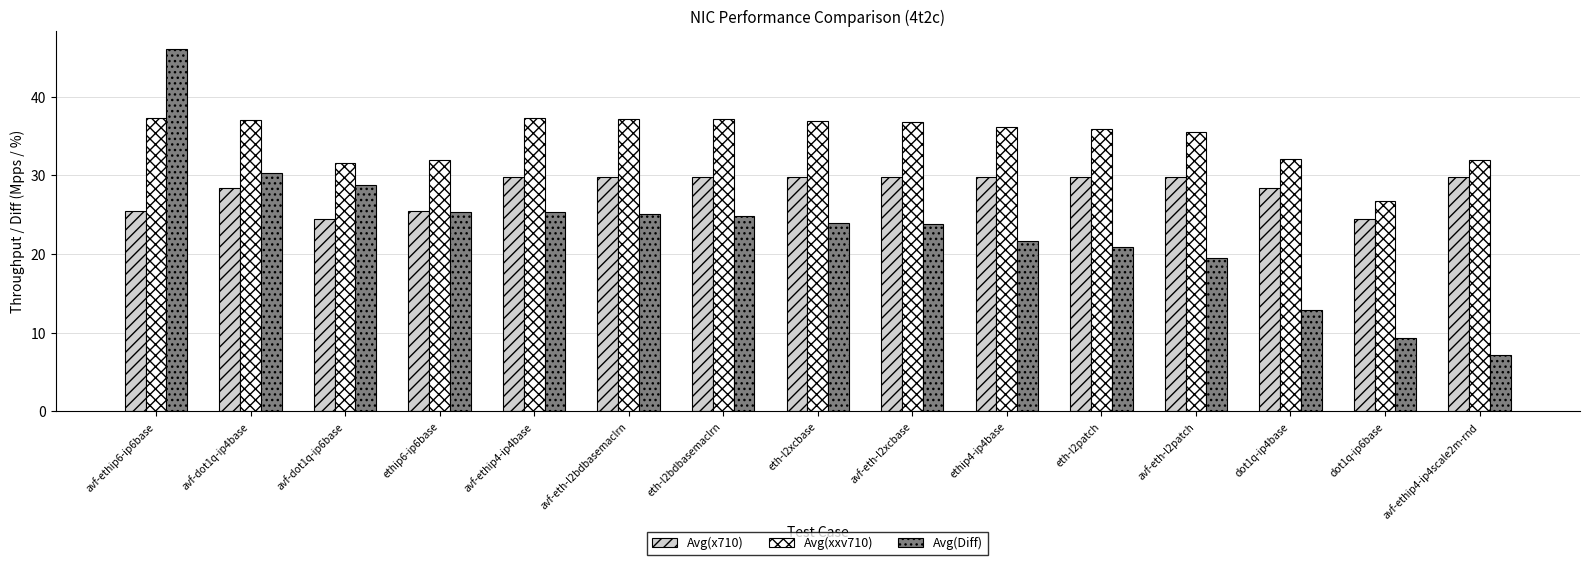

How many bars are there in total?

45